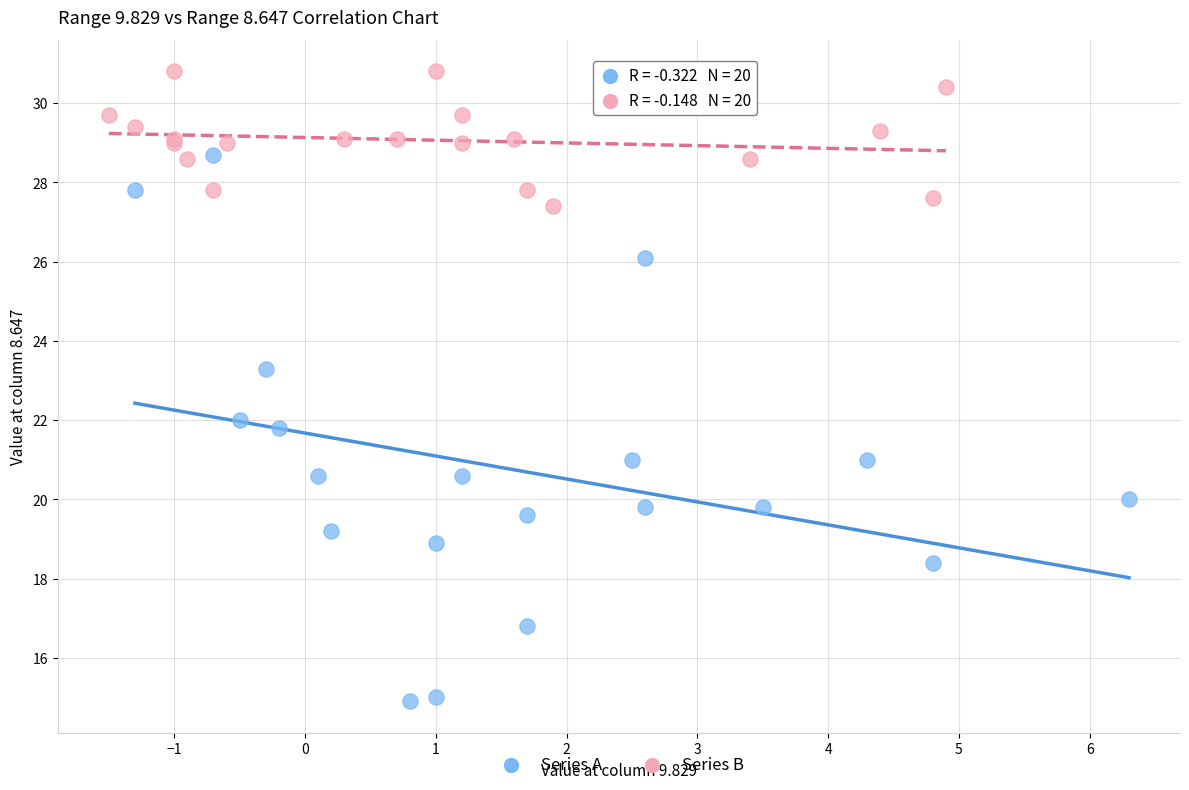

Which series has the widest spread of Y values?

Series A